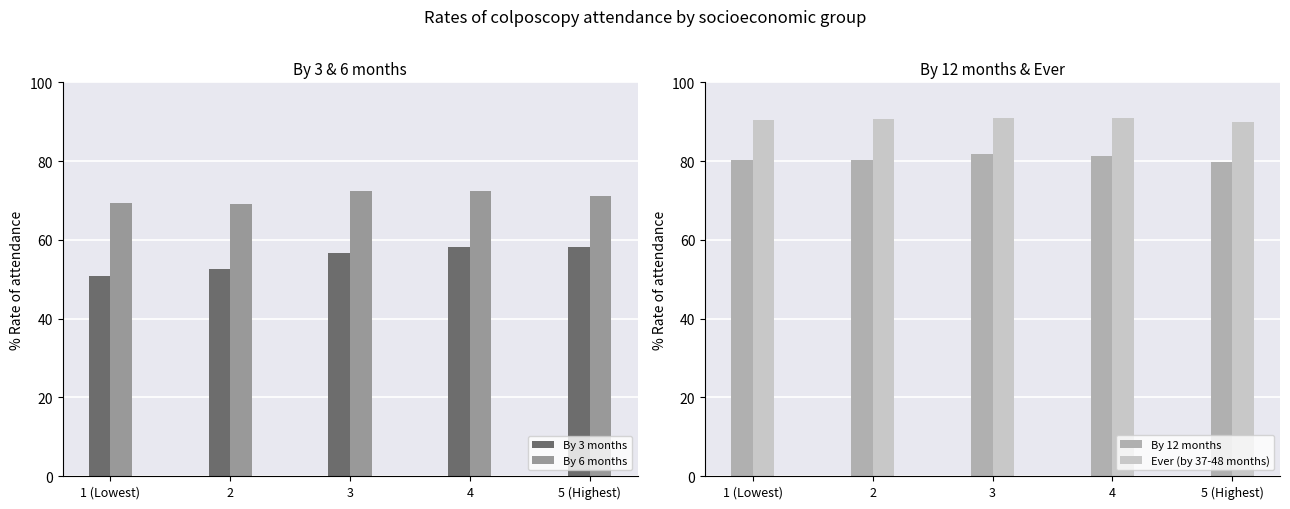

List the labels in order of Ever (by 37-48 months) value, largest first.

3, 4, 2, 1 (Lowest), 5 (Highest)